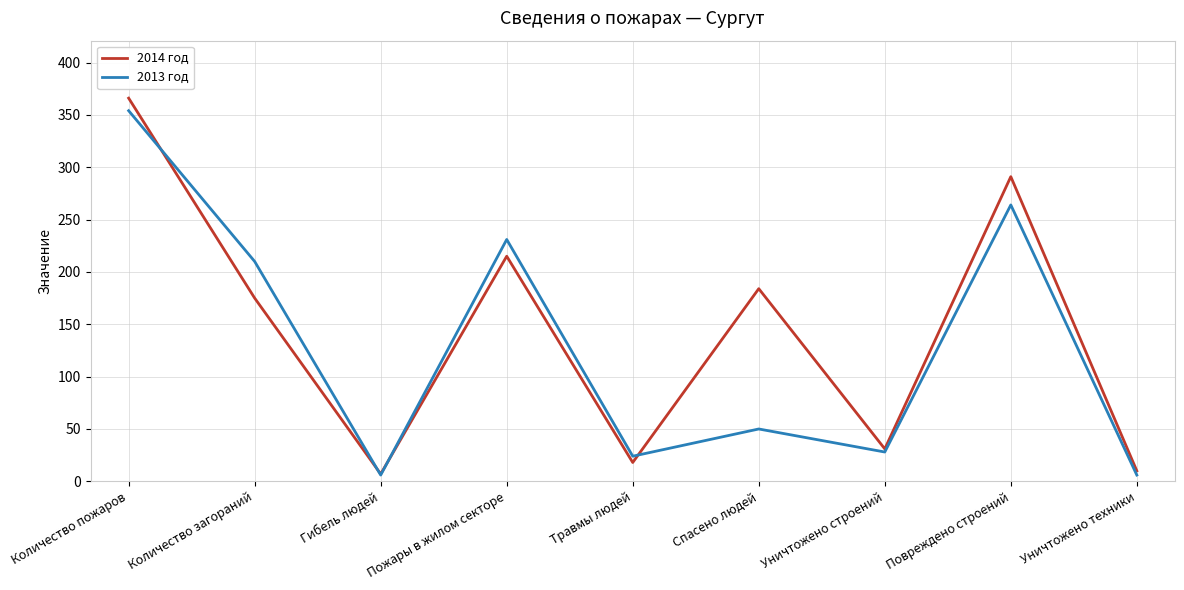

How many lines are shown in the chart?

2